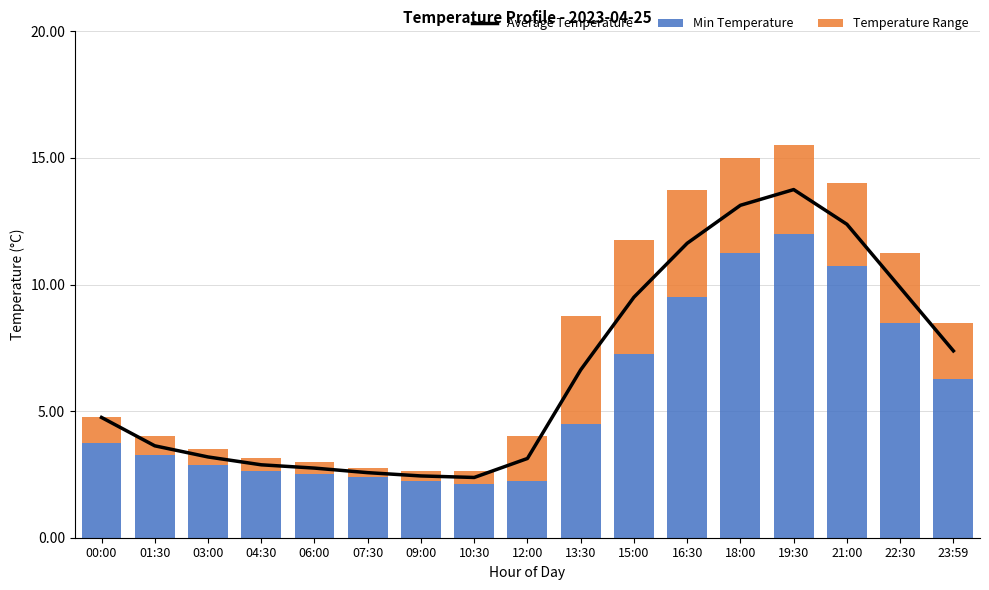

List the series in order of their peak value, highest first.

Average Temperature, Min Temperature, Temperature Range